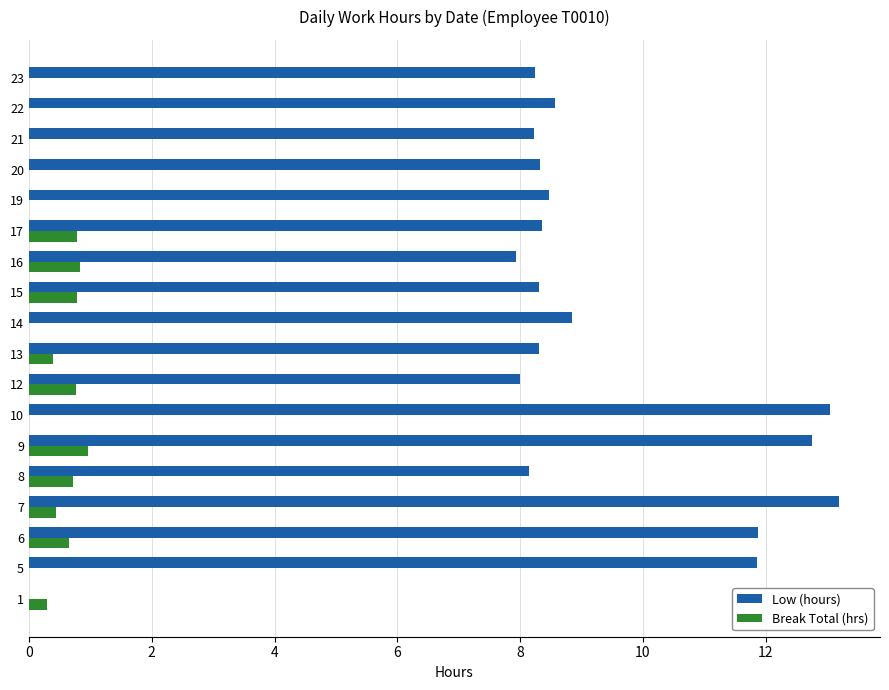

Which series has the largest total across all categories?

Low (hours)